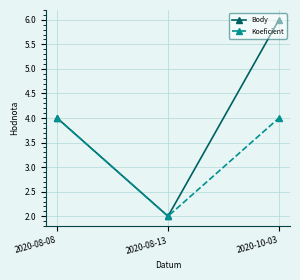

What is the label of the 3rd point from the left?

2020-10-03